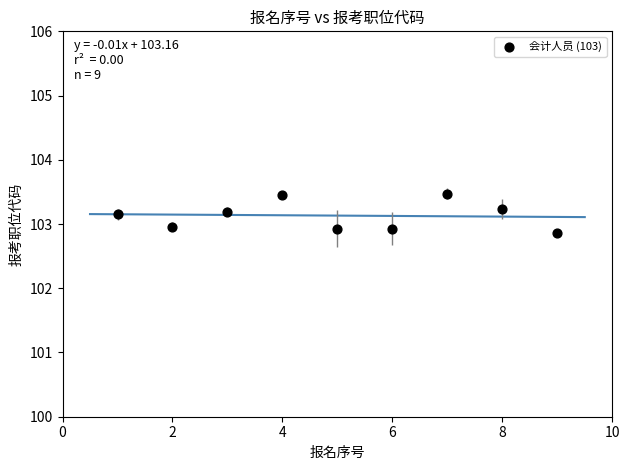

What is the average X value?

5.0